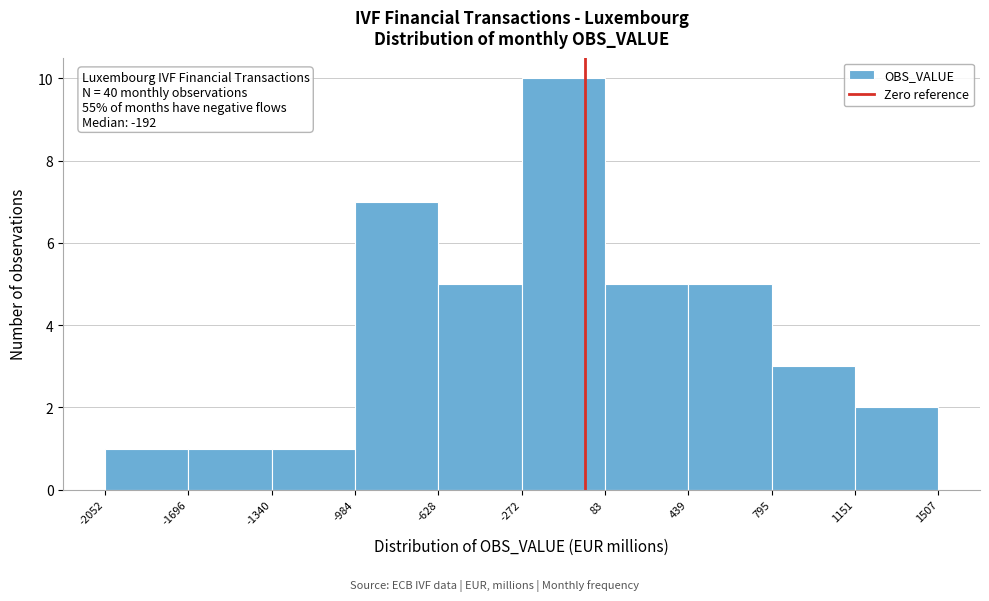

Which range on the x-axis has the tallest bar?

-272 to 83